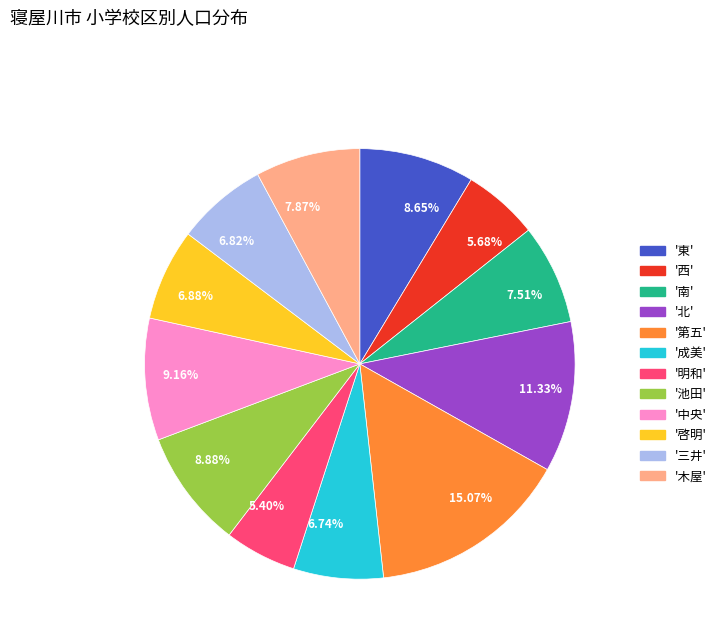

Combined, do 6.74% and 8.88% account for over 50%?

No